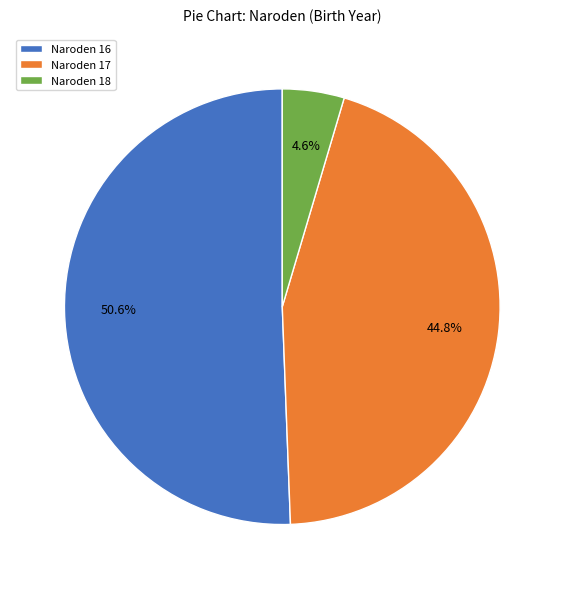

What percentage do Naroden 16 and Naroden 18 together represent?

55.2%